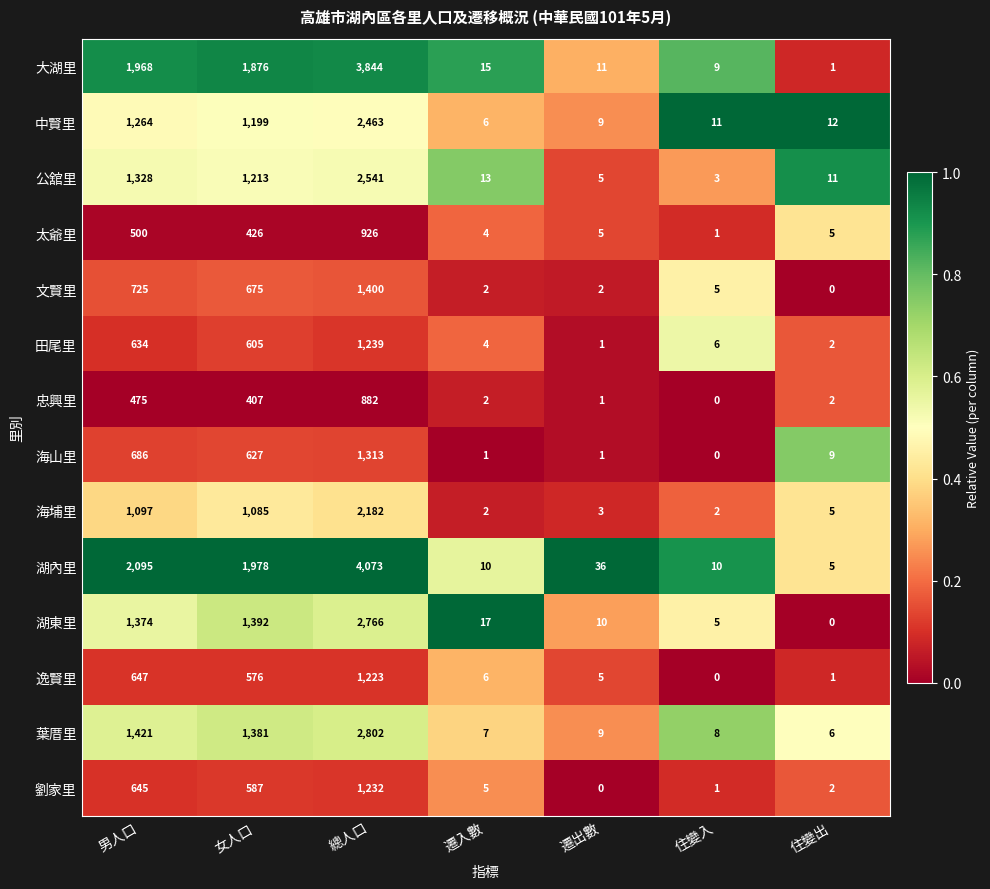

How many distinct data groups are displayed?

14